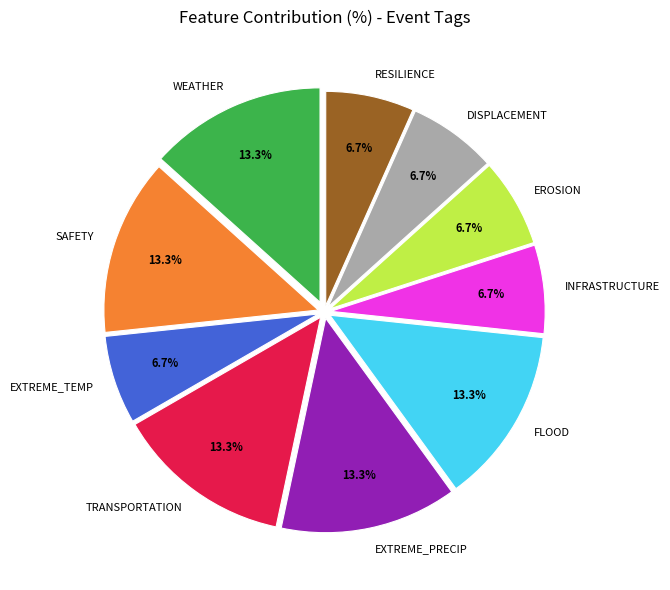

Which has a higher value, INFRASTRUCTURE or FLOOD?

FLOOD